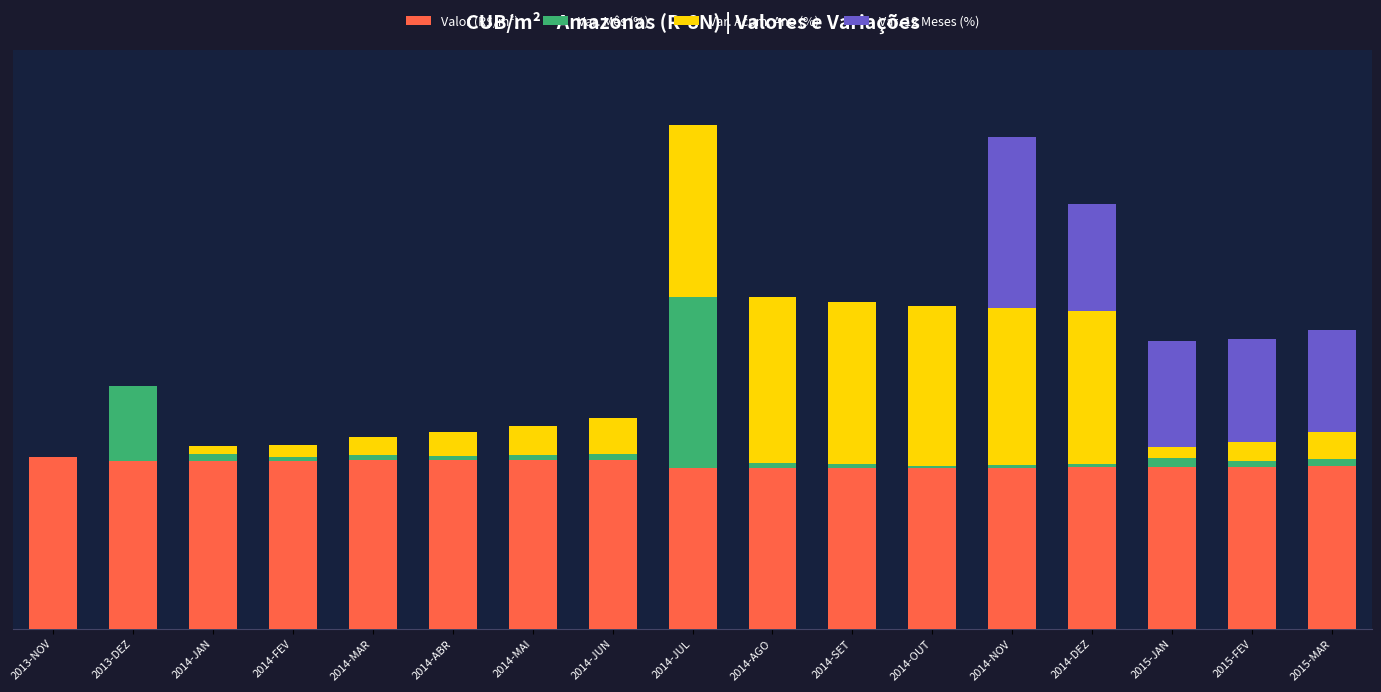

Are the bars grouped side by side (vs. stacked)?

No